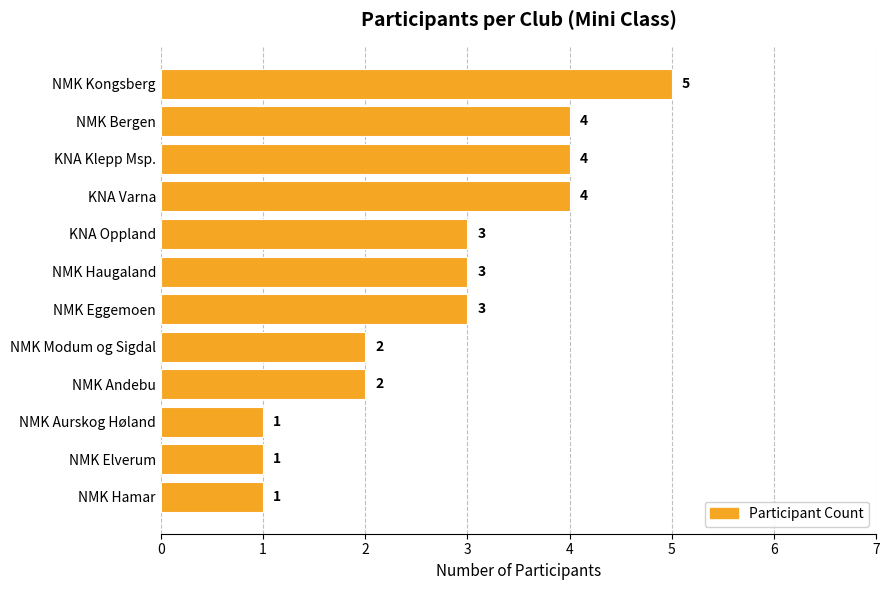

Approximately how many times larger is the value at NMK Elverum compared to NMK Andebu?

0.5